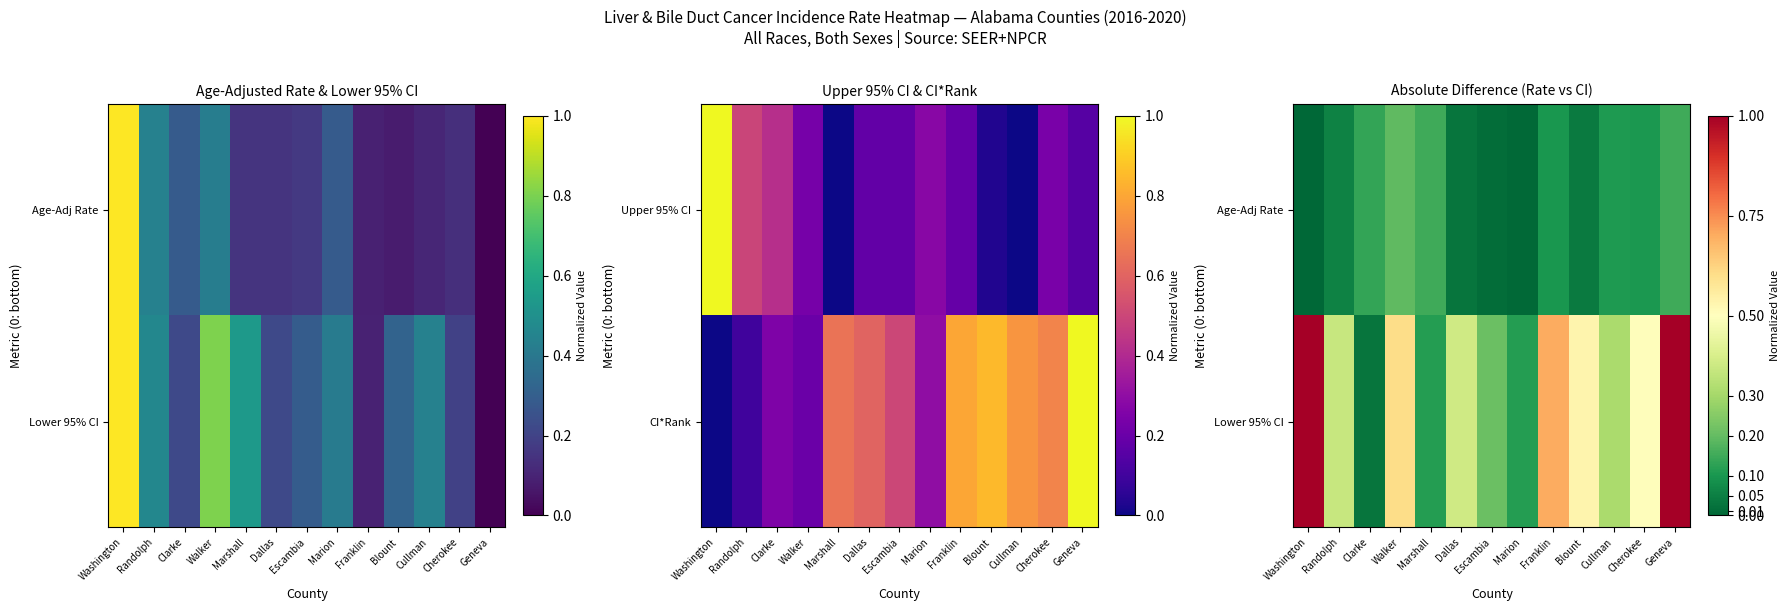

At Cherokee, list the series in order from largest to smallest.

Lower 95% CI, Age-Adj Rate